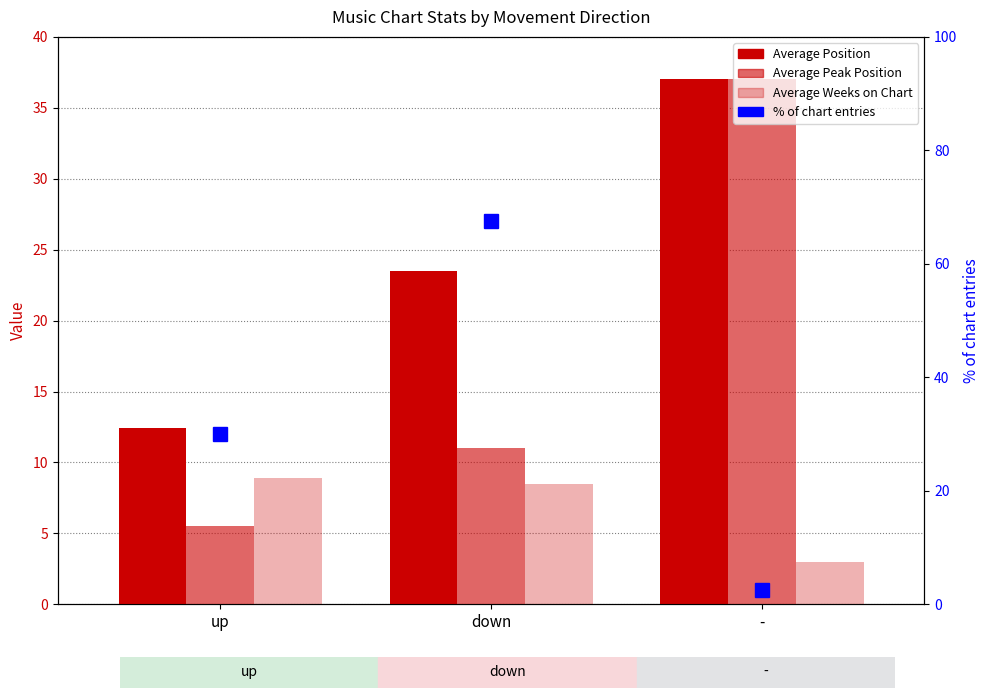

Rank the categories by Average Peak Position value from lowest to highest.

up, down, -